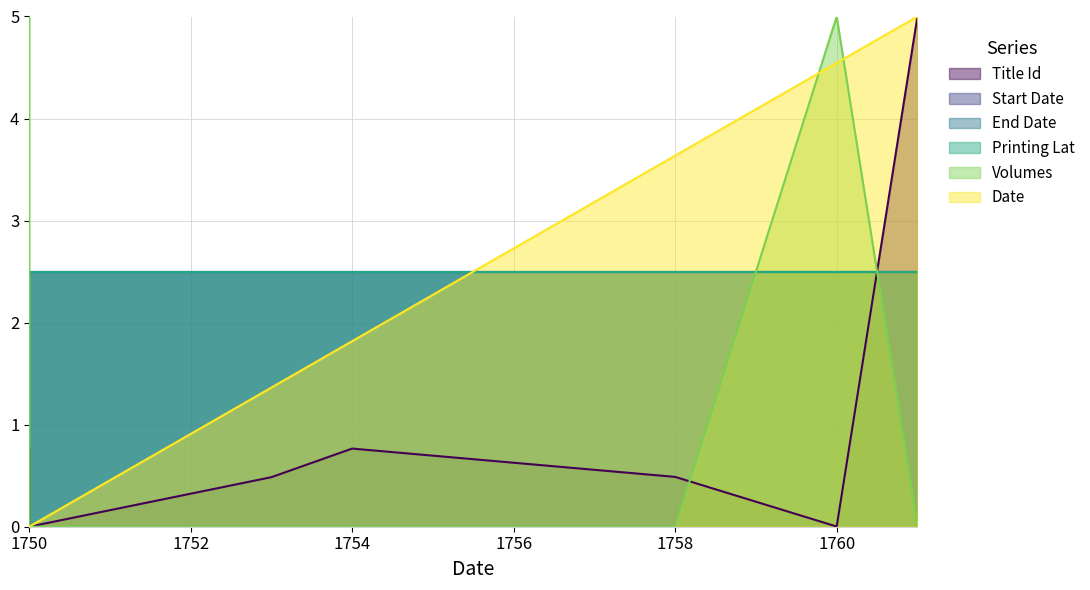

How many categories are shown in the chart?

8